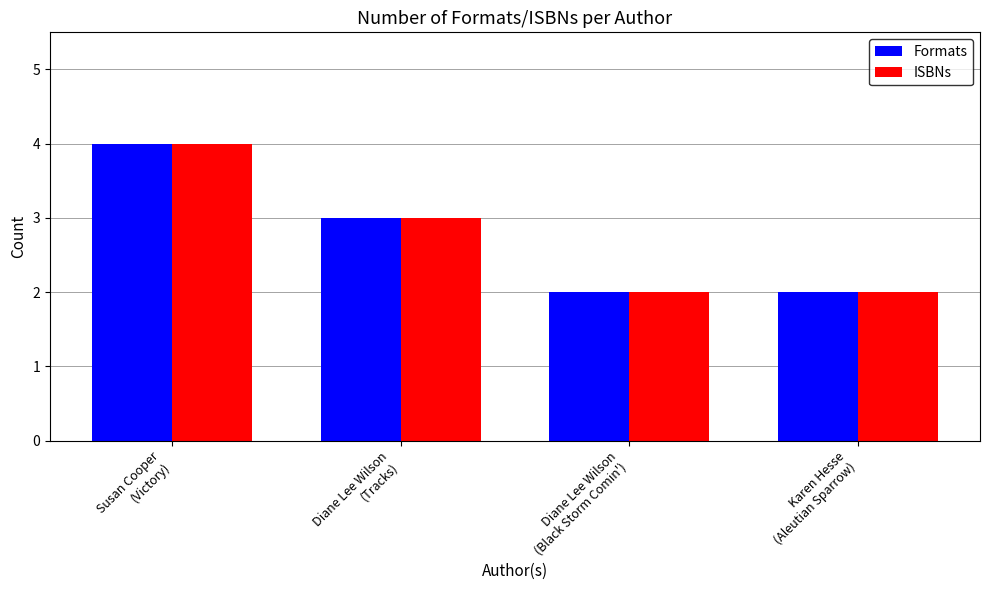

True or false: Formats has a value of 4 at Diane Lee Wilson
(Tracks).

False